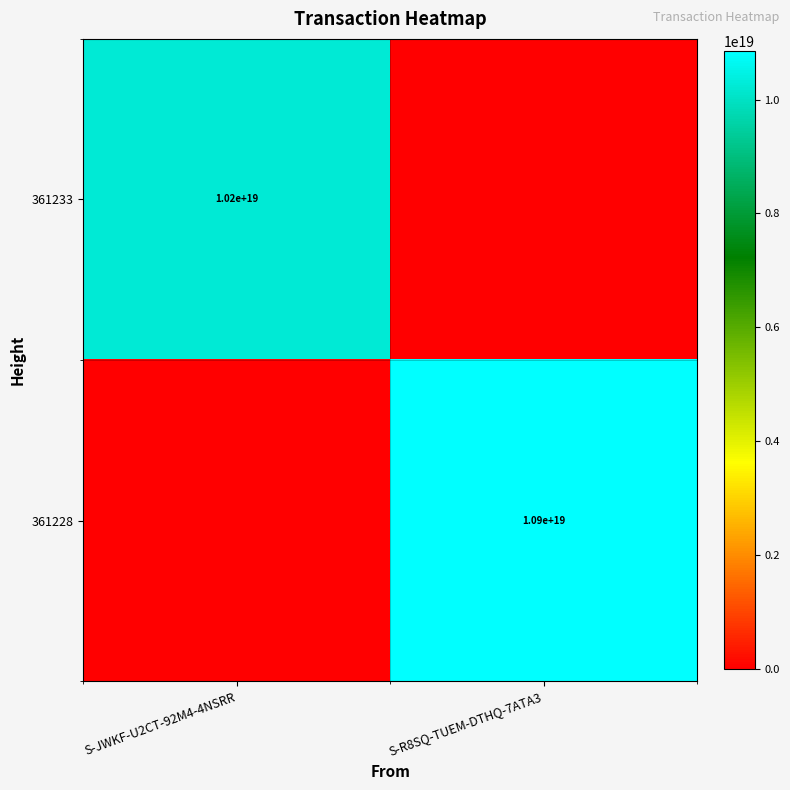

At which category is the sum across all series the highest?

S-R8SQ-TUEM-DTHQ-7ATA3